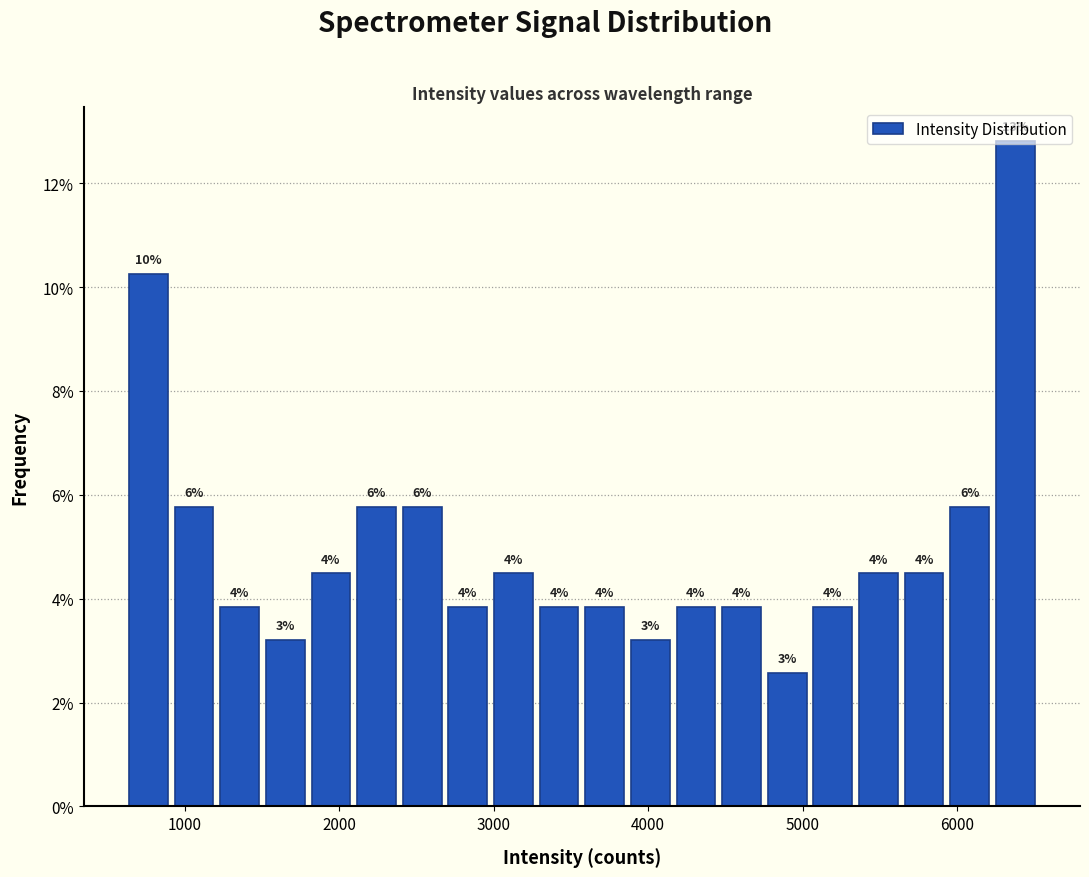

Around what value on the x-axis is the tallest bar? Give the approximate position of its centre, as read against the axis.

6400